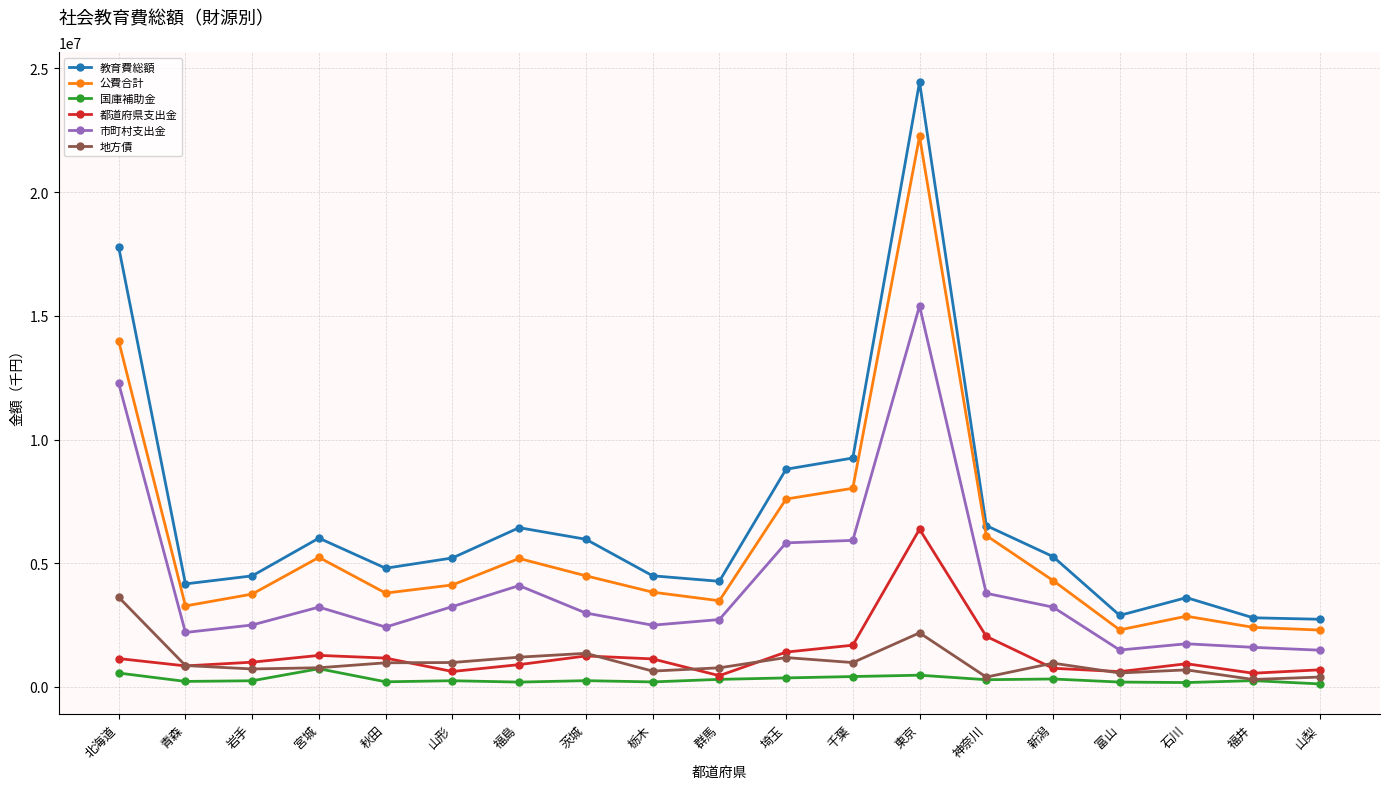

What is the total value across all series at 青森?

11574882